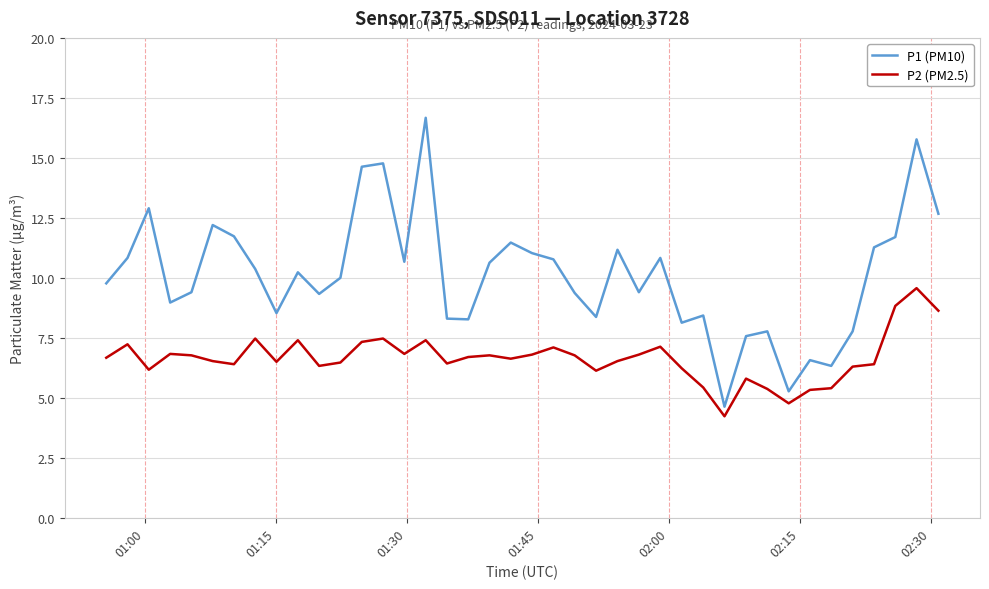

Which series has the widest spread of values?

P1 (PM10)